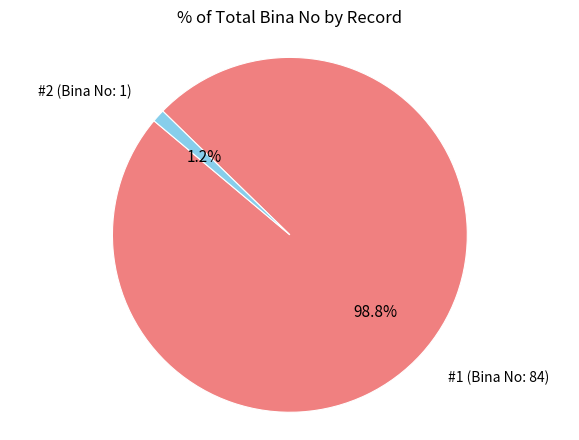

Is there any slice that represents more than half of the pie?

Yes